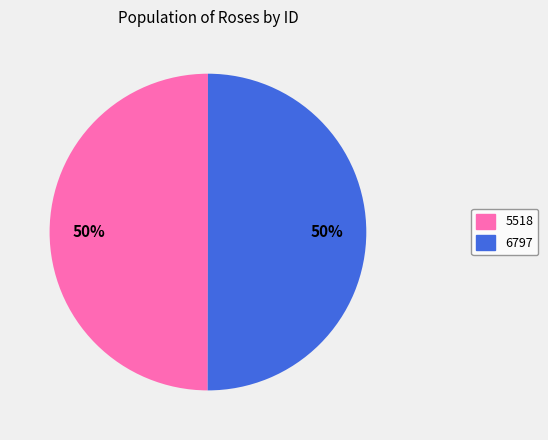

To the nearest percent, what is the average slice percentage?

50%